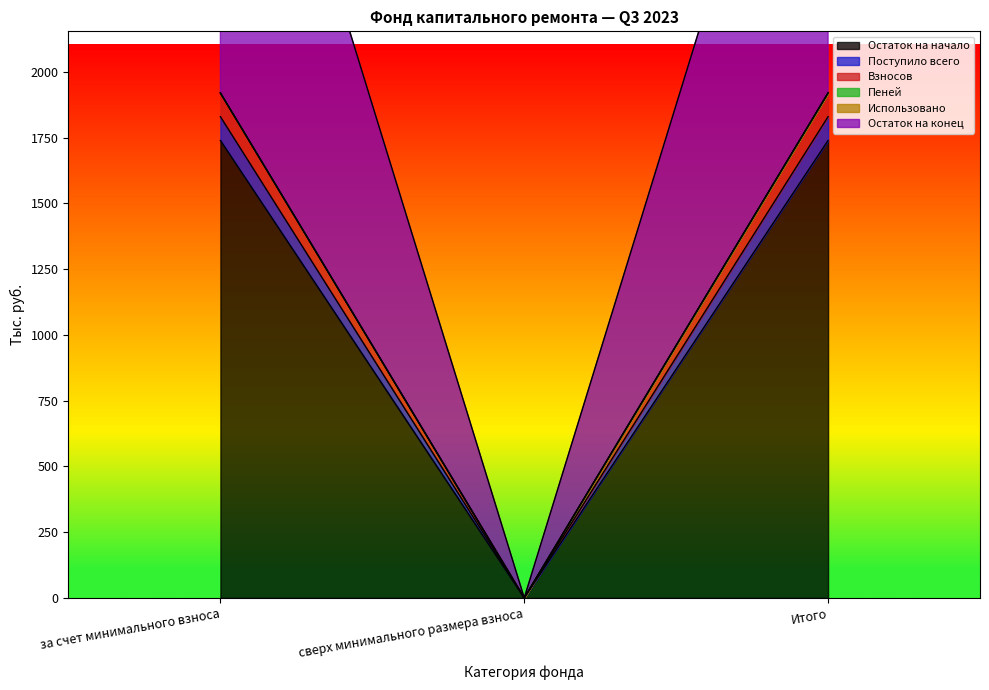

At сверх минимального размера взноса, list the series in order from smallest to largest.

Остаток на начало, Поступило всего, Взносов, Пеней, Остаток на конец